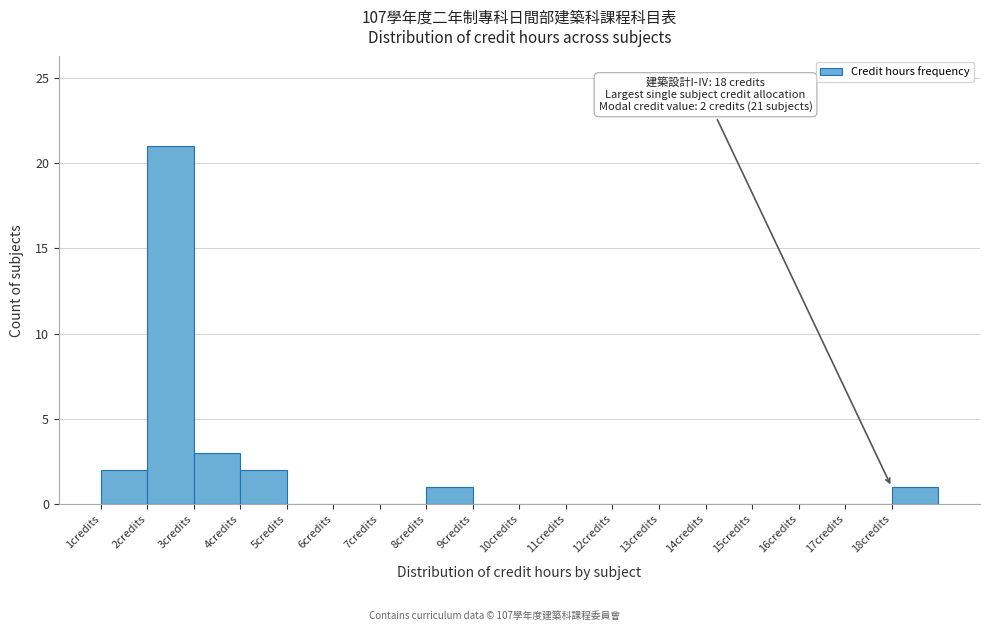

Which range on the x-axis has the tallest bar?

2 to 3